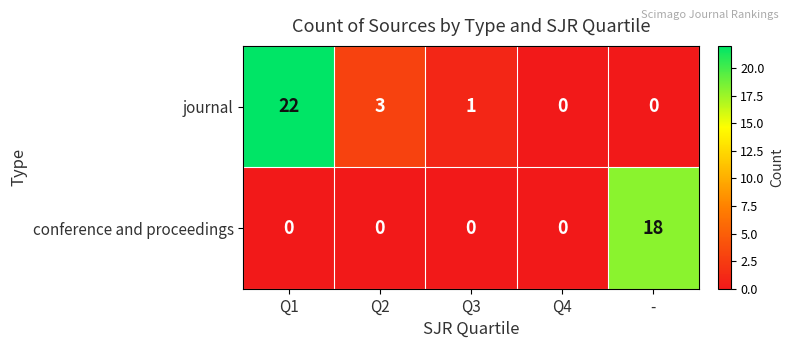

The value of conference and proceedings at Q4 is 0. True or false?

True